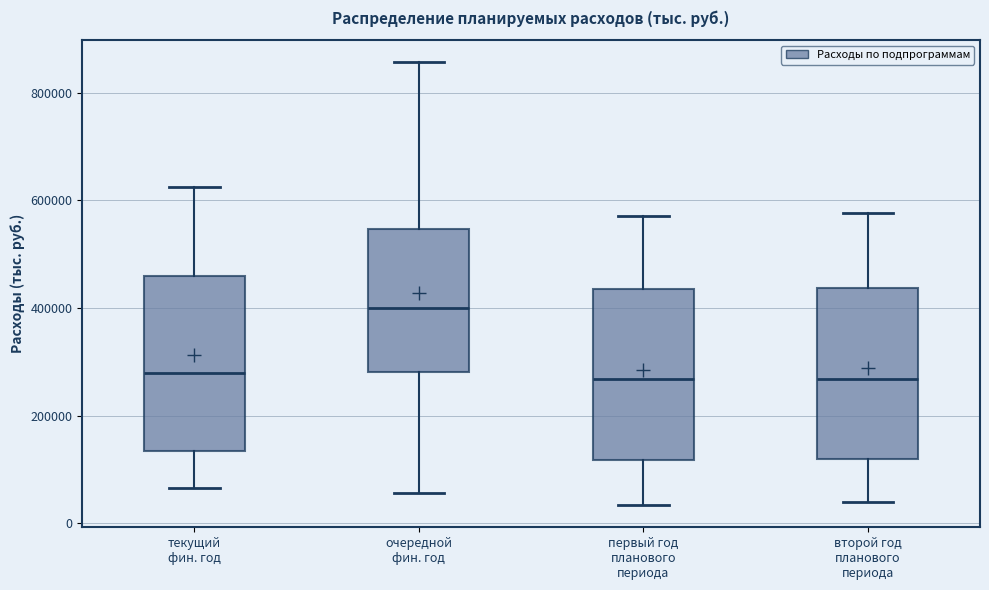

Reading left to right, transcribe this box plot: for each box, give where its median line is, the range the box spans, and where its two whiskers end, as read against the y-axis. The values are not printed on the chart, so give them approximately, as read against the axis.

текущий фин. год: median 280000, box 140000 to 460000, whiskers 60000 to 620000
очередной фин. год: median 400000, box 280000 to 540000, whiskers 60000 to 860000
первый год планового периода: median 260000, box 120000 to 440000, whiskers 40000 to 580000
второй год планового периода: median 260000, box 120000 to 440000, whiskers 40000 to 580000